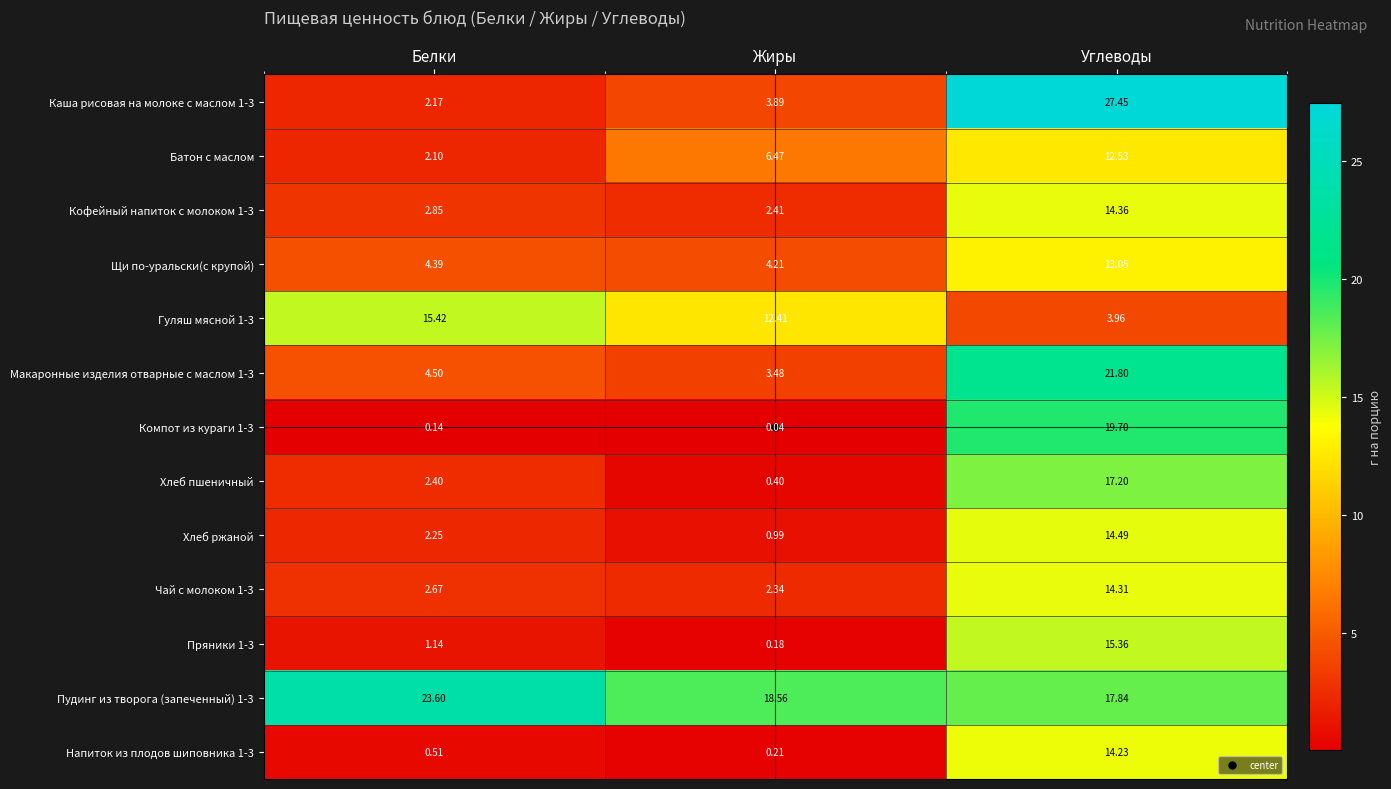

At which label is Пряники 1-3 closest to 7?

Белки